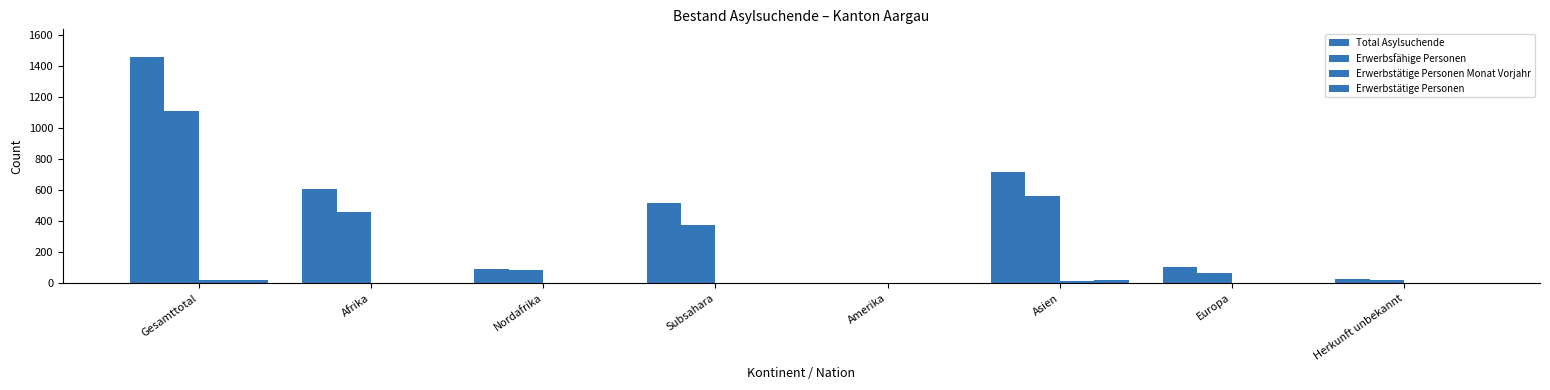

Does the chart contain stacked bars?

No